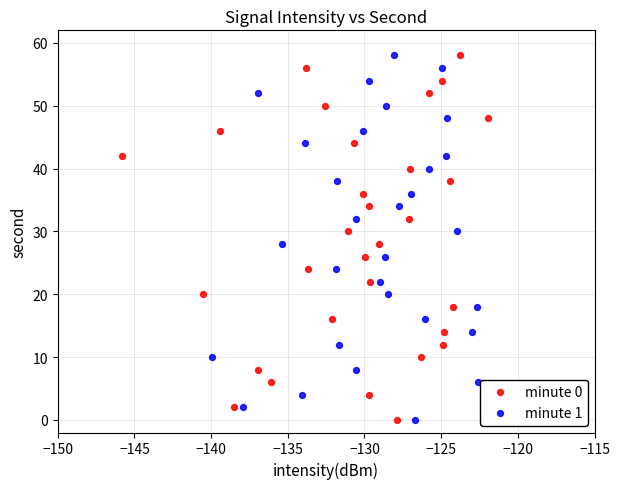

What are all the series names shown in the legend?

minute 0, minute 1